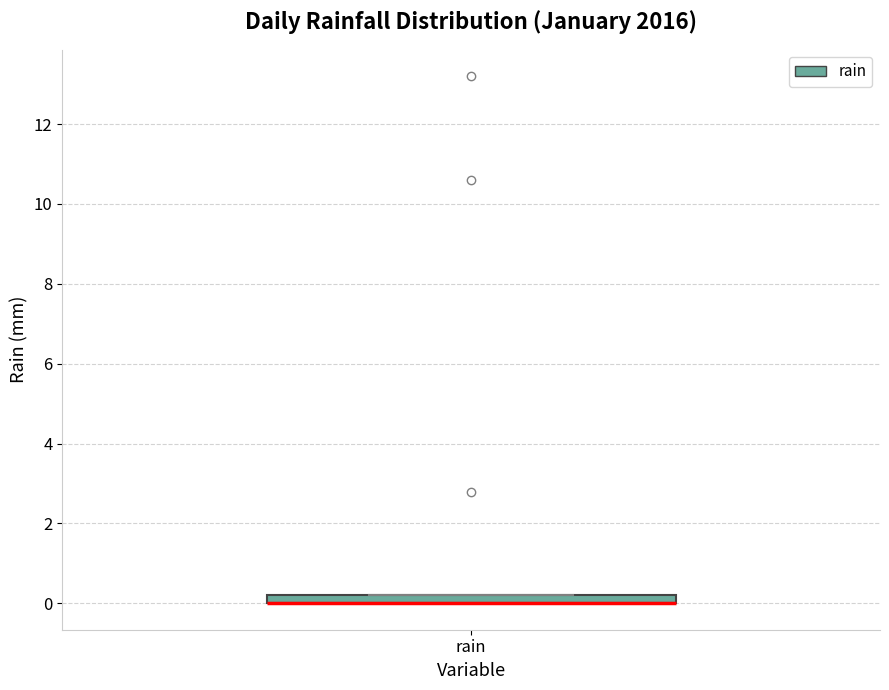

Where is the upper edge of the box for rain on the y-axis? The values are not printed on the chart, so give them approximately, as read against the axis.

0.2